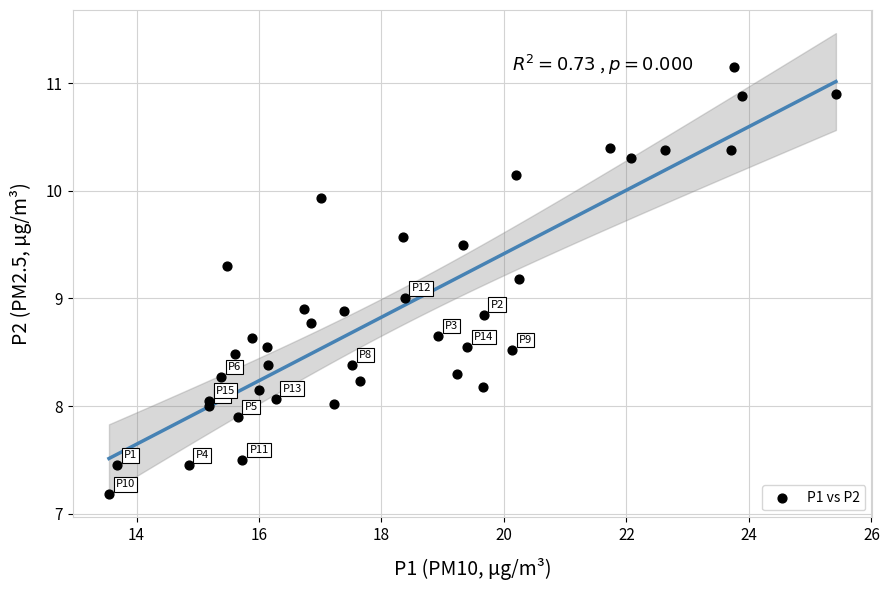

What is the range of Y values (max minus min)?

4.0